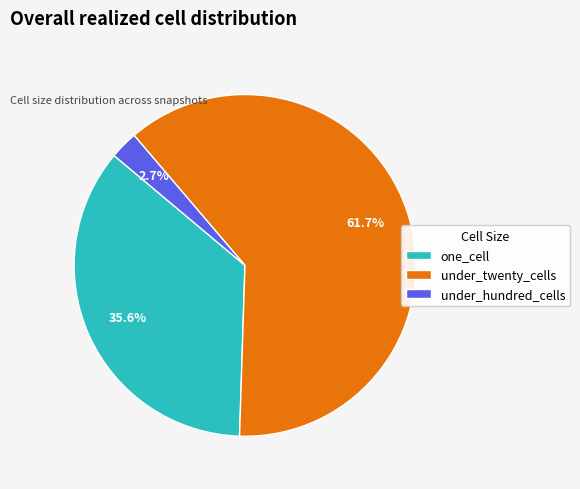

Is there any slice that represents more than half of the pie?

Yes